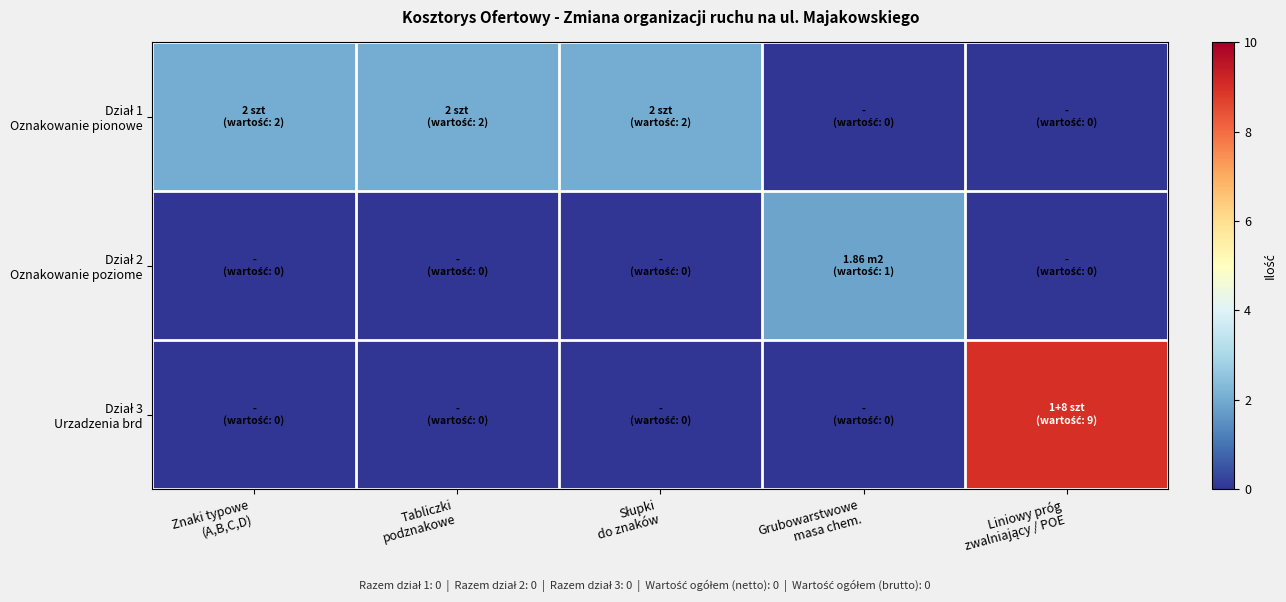

Which series has the largest total across all categories?

Dział 3 Urzadzenia brd